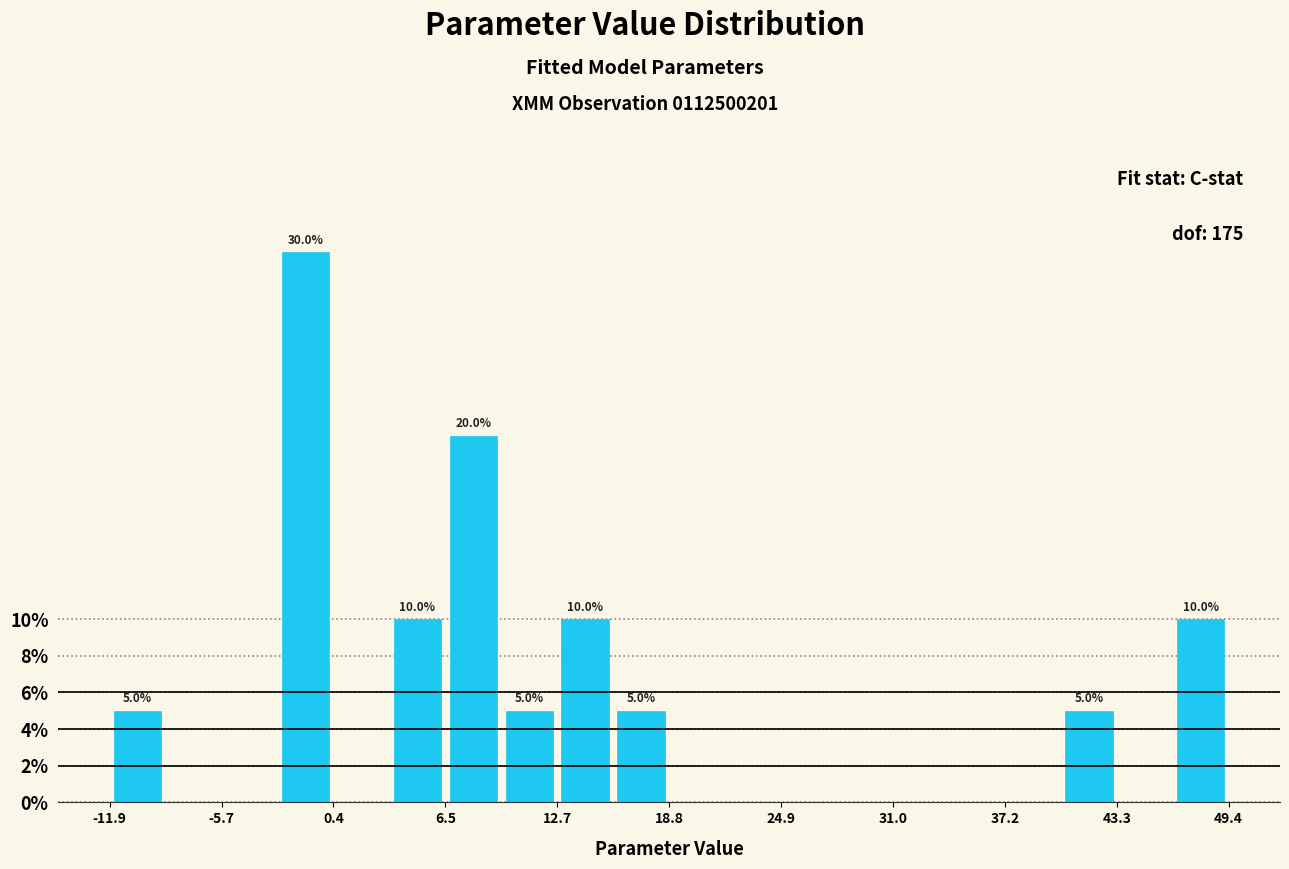

Read against the x-axis, roughly where is the centre of the tallest bar?

-1